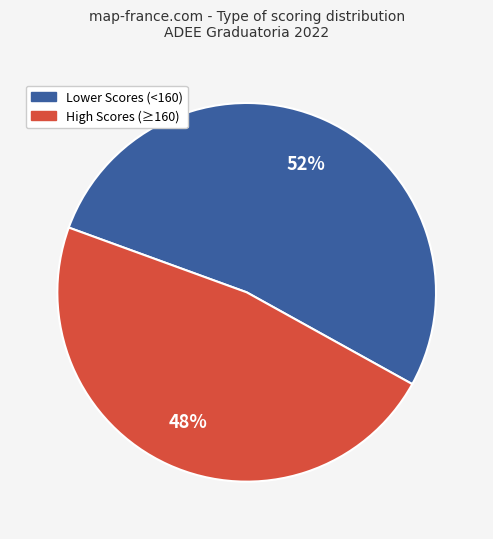

Is there a majority slice in this chart?

Yes